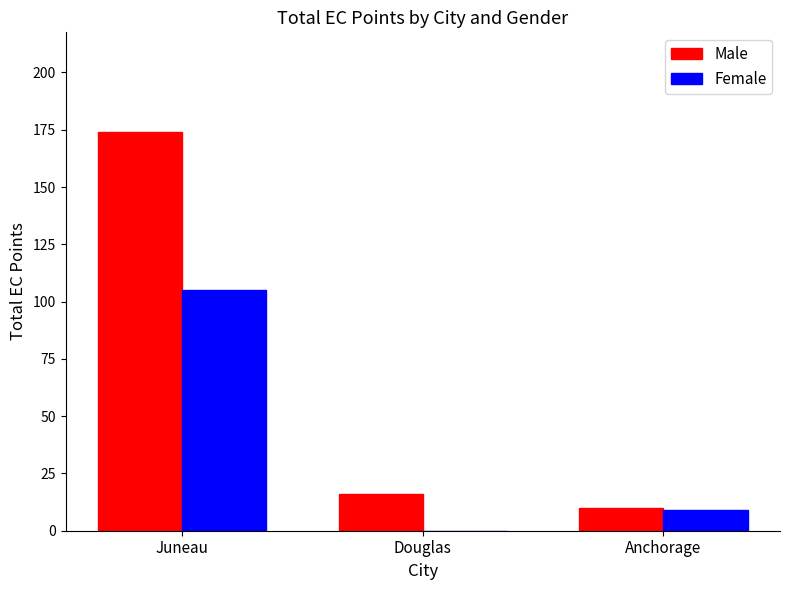

Between Juneau and Anchorage, which series saw the biggest shift?

Male